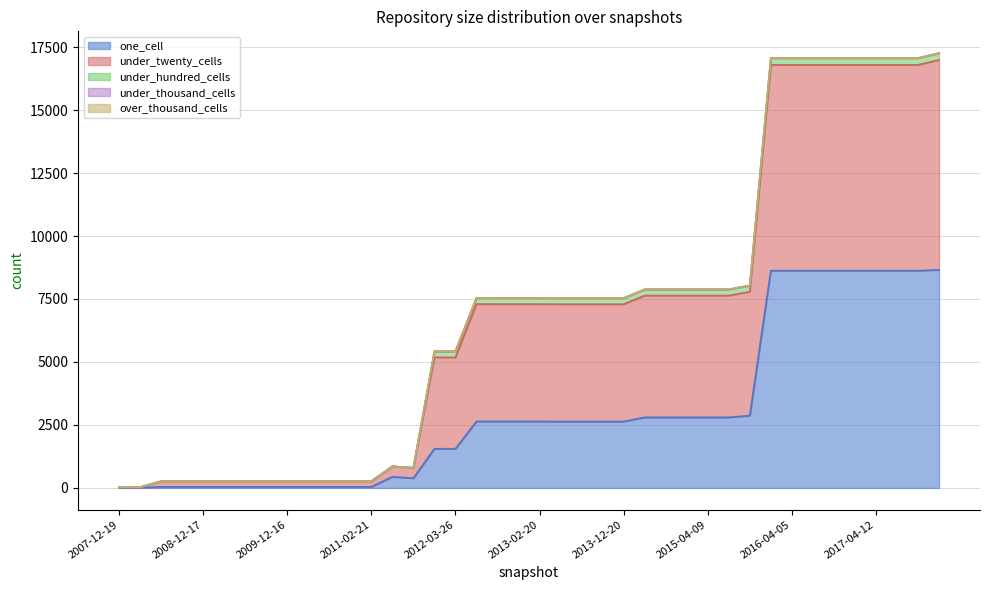

True or false: one_cell and over_thousand_cells intersect in this chart.

False